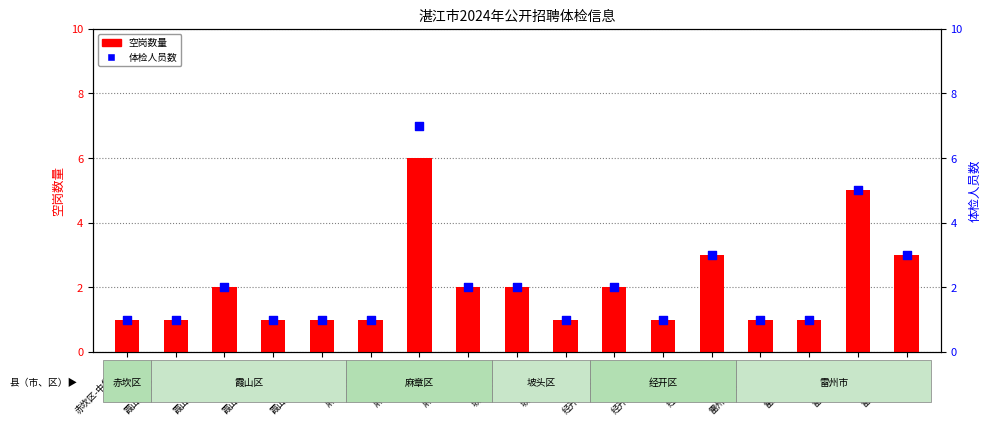

At how many categories does at least one series exceed 3?

2